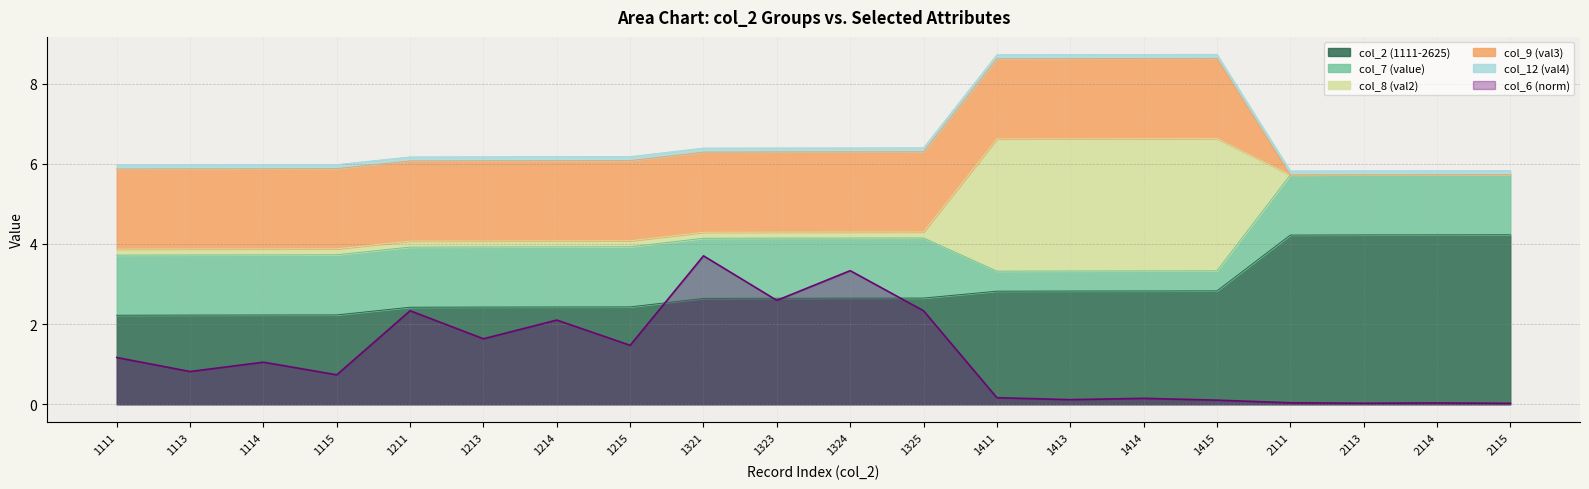

Is it true that col_6 (norm) equals 5.5 at 1321?

False